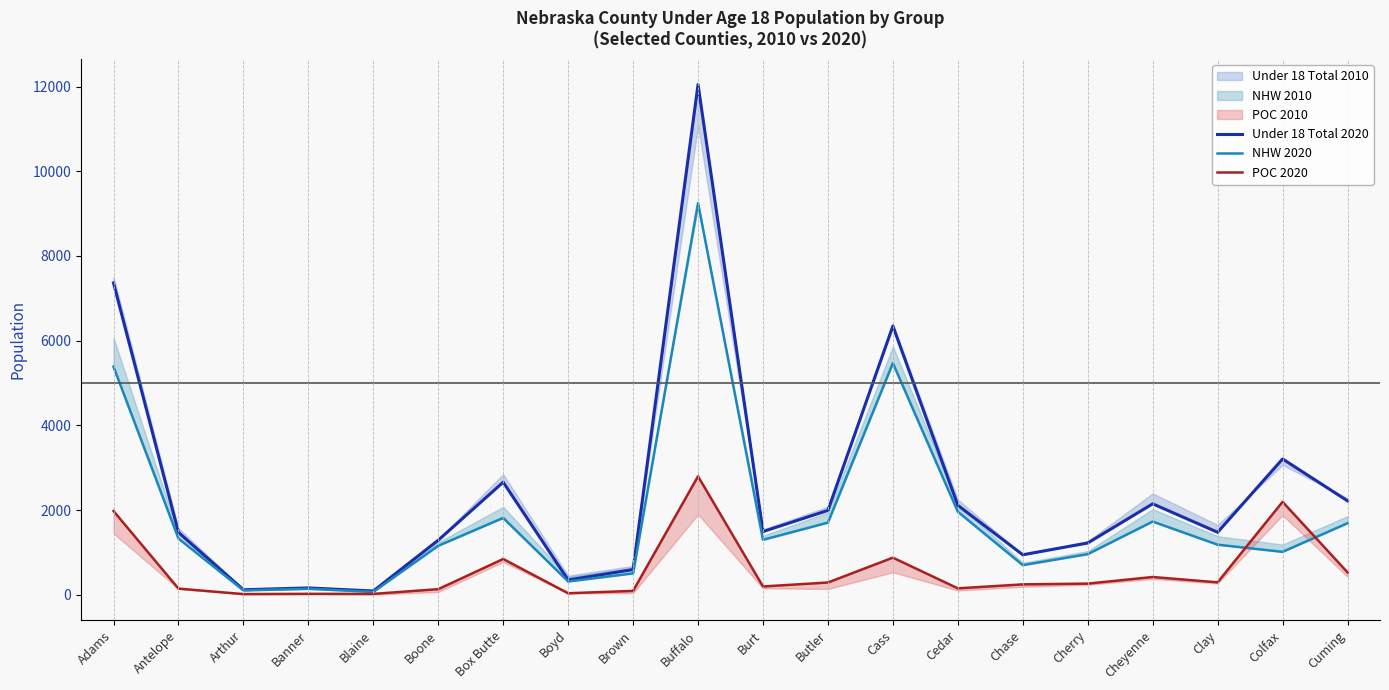

The Under 18 Total 2020 series shows 1472 at Antelope. True or false?

True